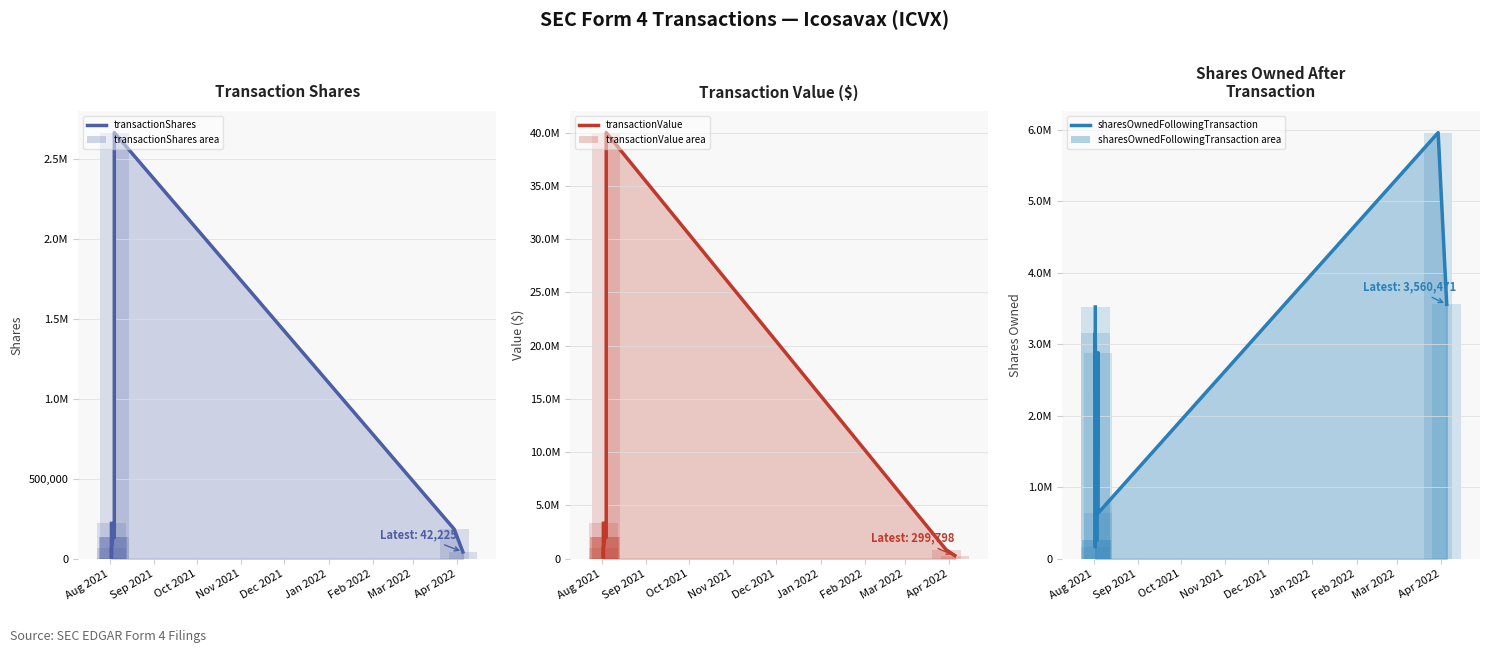

At which label does transactionShares first exceed 133334?

Aug 2021